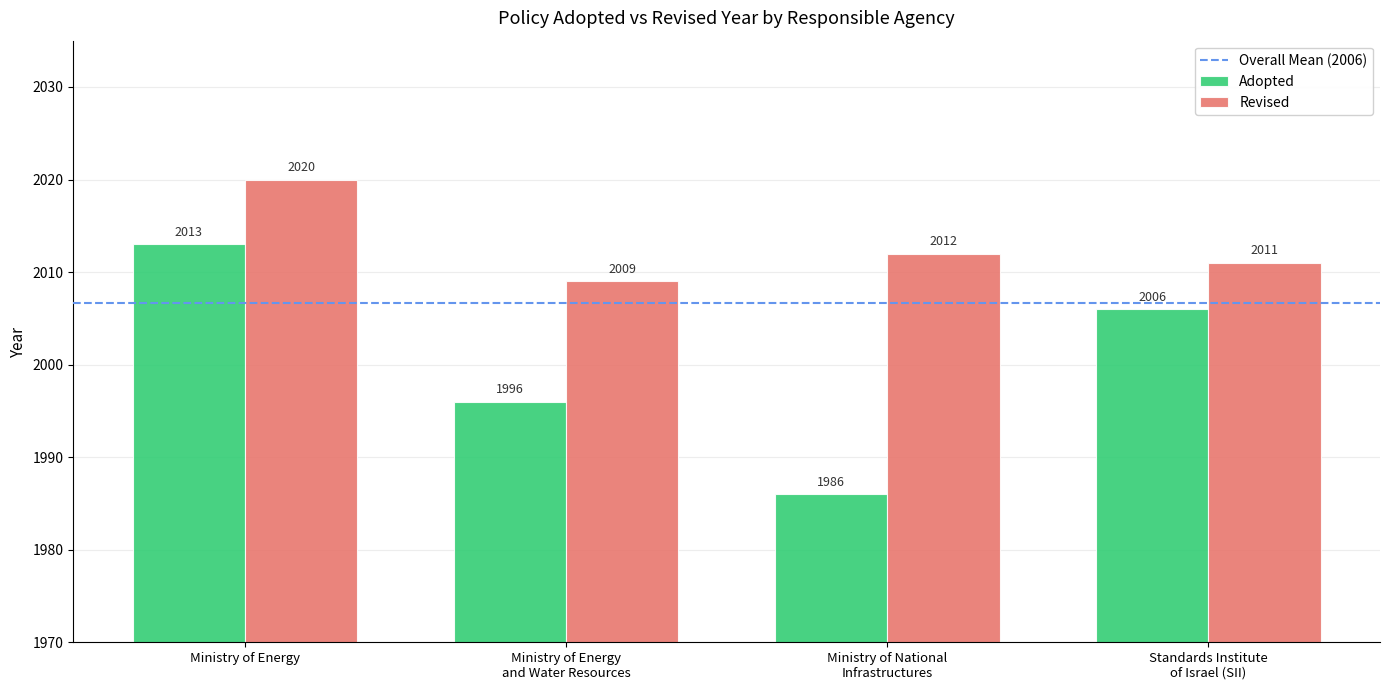

How many groups of bars are there?

4